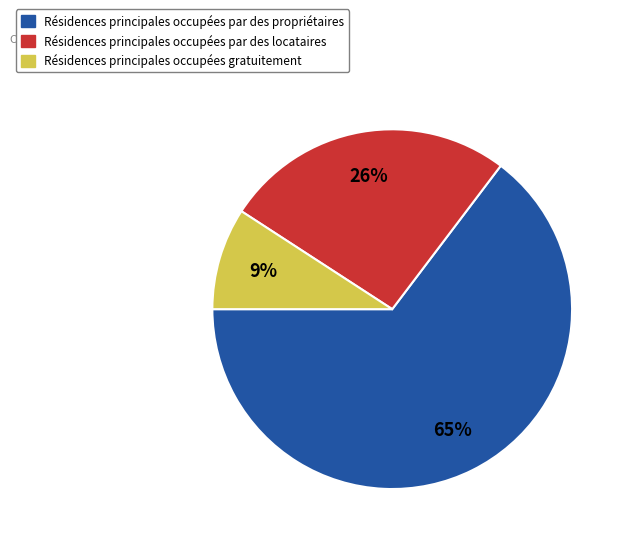

Approximately how many times larger is the value at Résidences principales occupées par des locataires compared to Résidences principales occupées gratuitement?

2.9